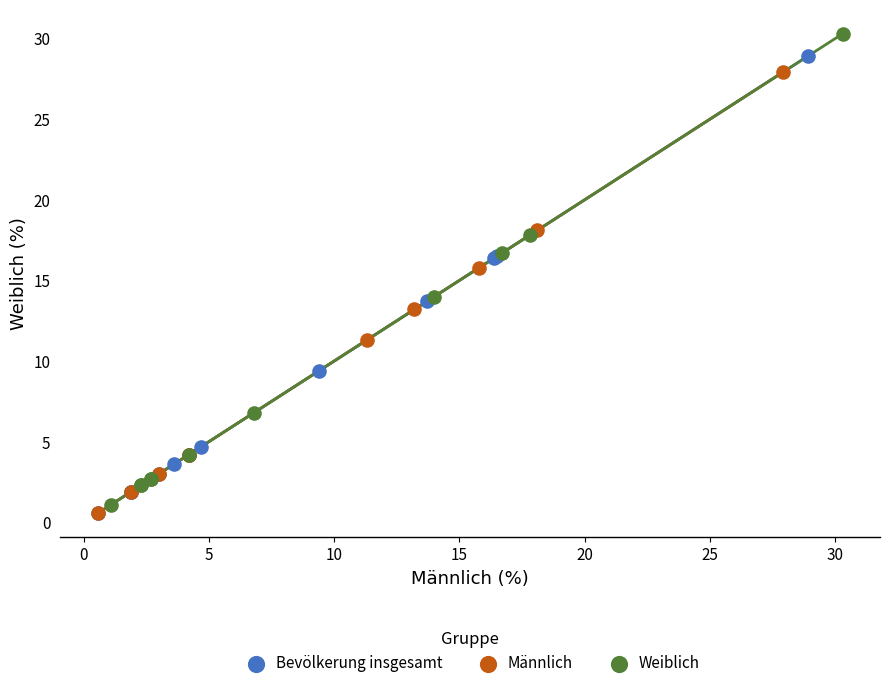

Which series contains the highest Y value?

Weiblich